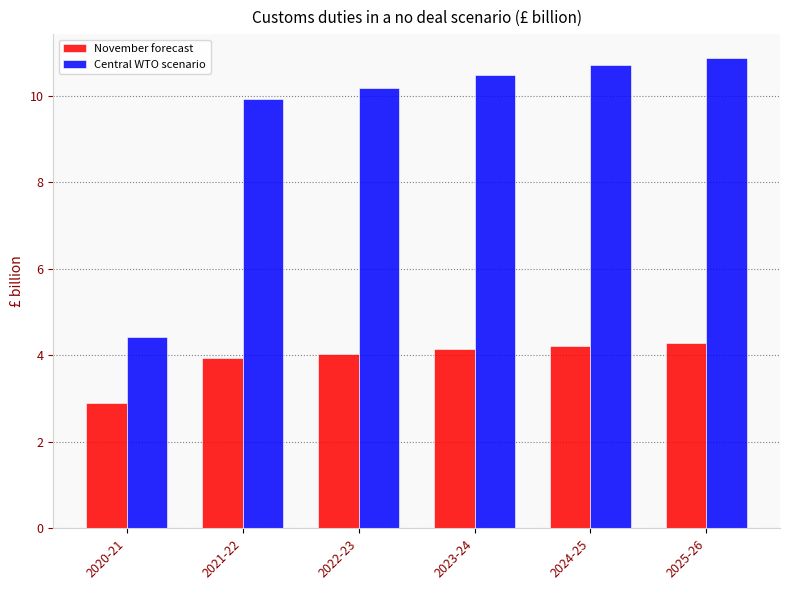

What is the label of the 2nd bar from the left?

2021-22